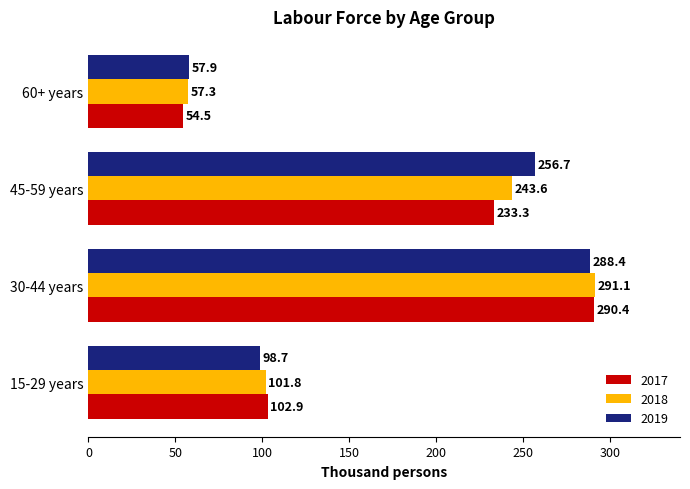

What value does the 2019 series have at 30-44 years?

288.4